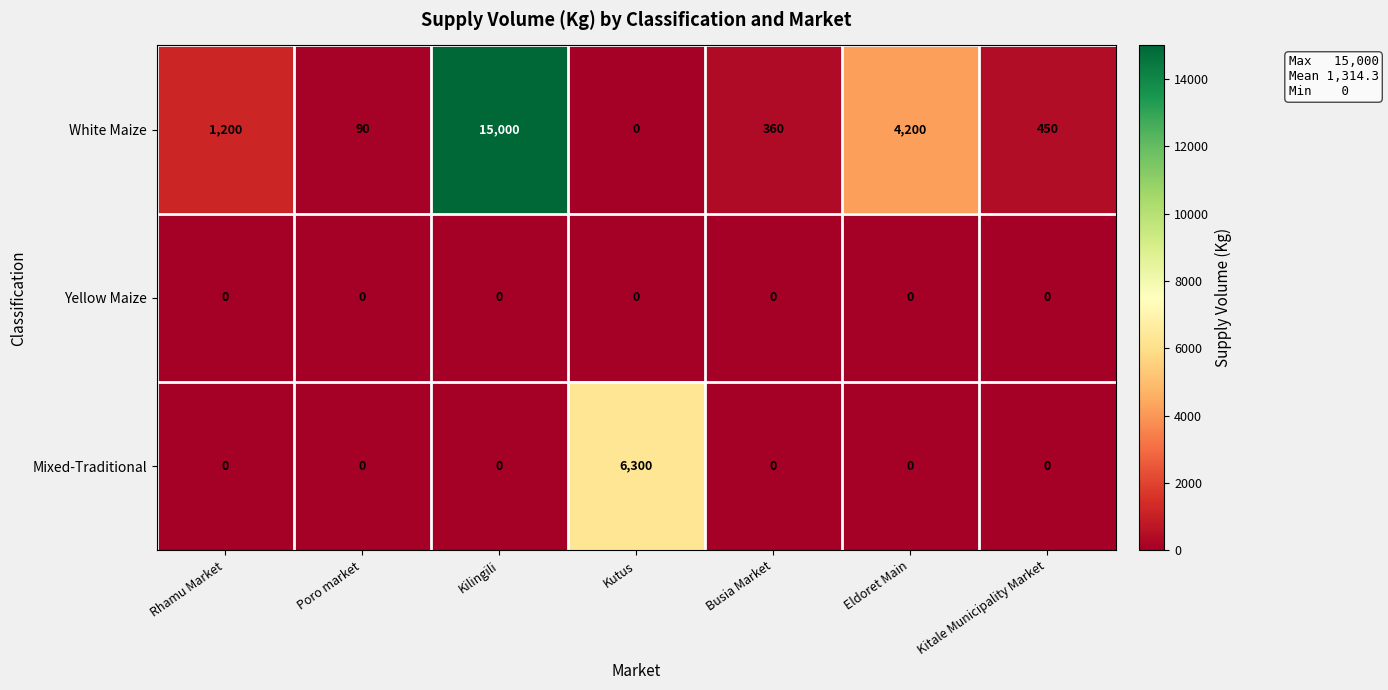

What is the maximum value for Mixed-Traditional?

6300